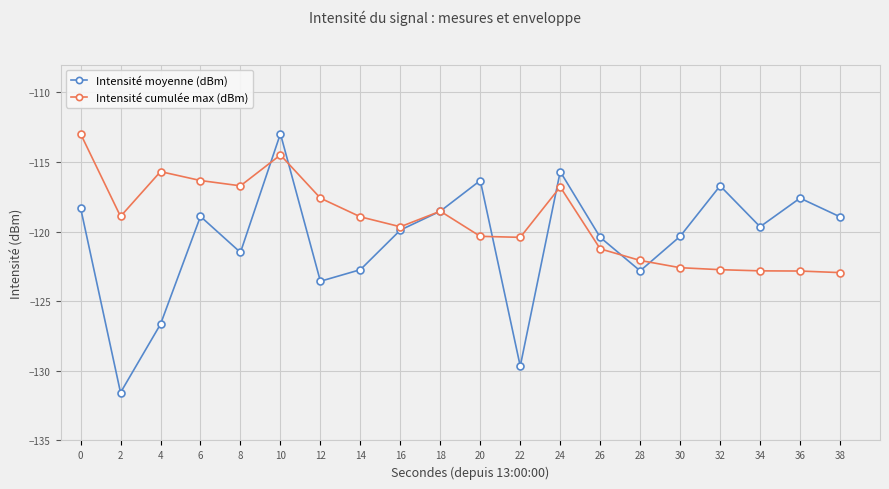

List the series in order of their overall mean, highest first.

Intensité cumulée max (dBm), Intensité moyenne (dBm)